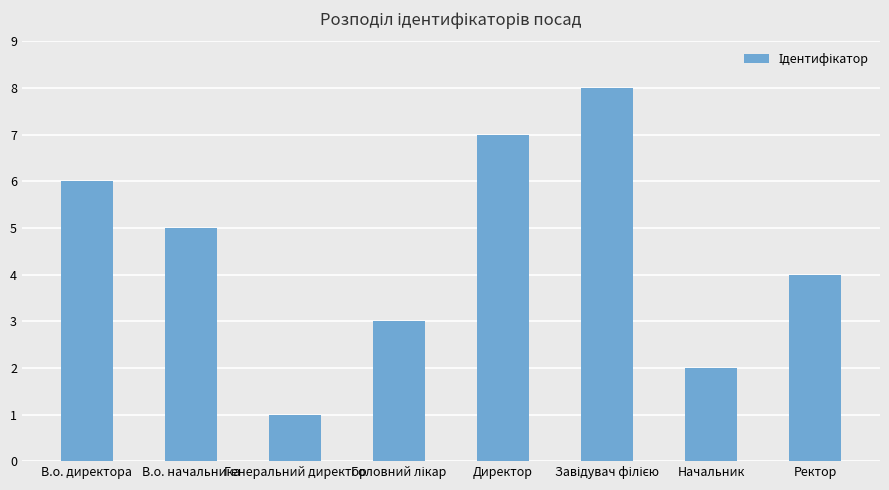

Where does the data first go above 5?

В.о. директора